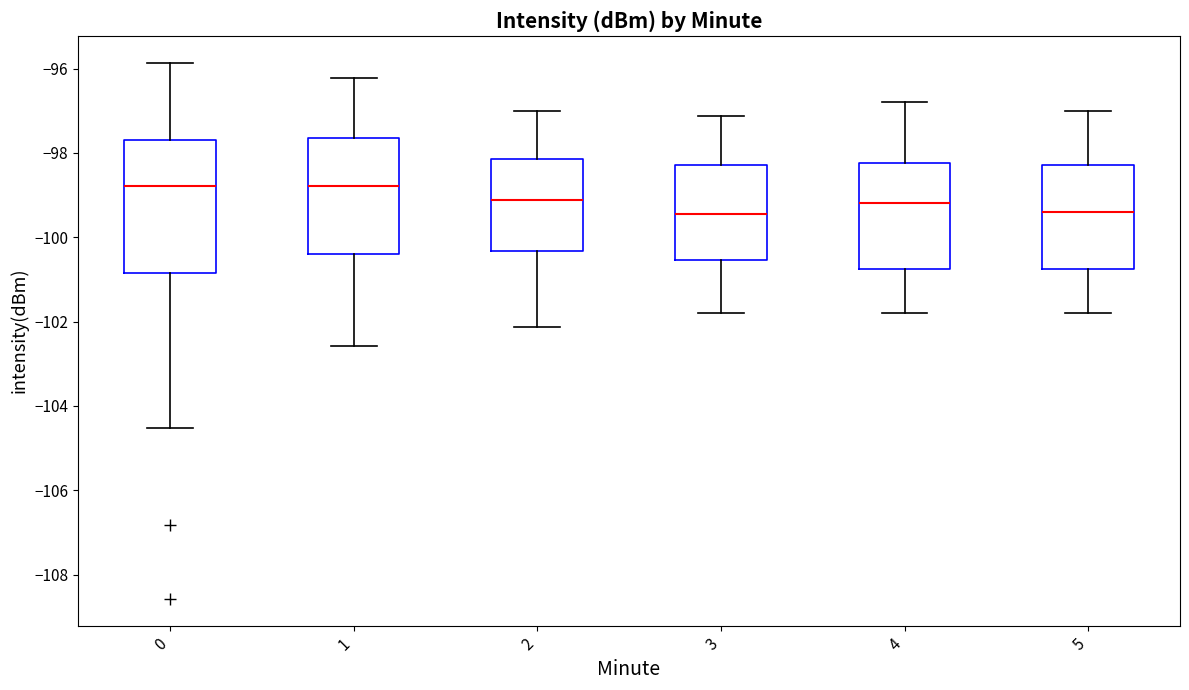

Comparing the boxes themselves (not the whiskers), which one is the tallest?

0